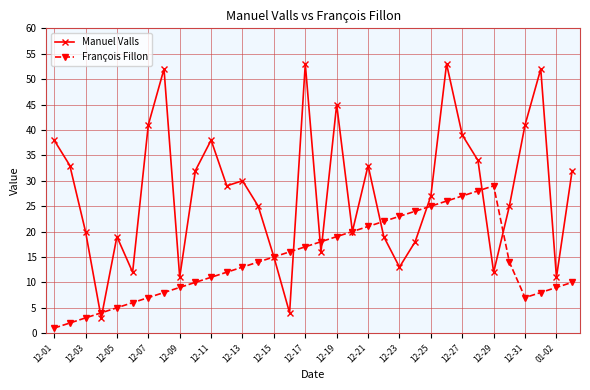

True or false: Manuel Valls has more than 0 interior local peaks.

True